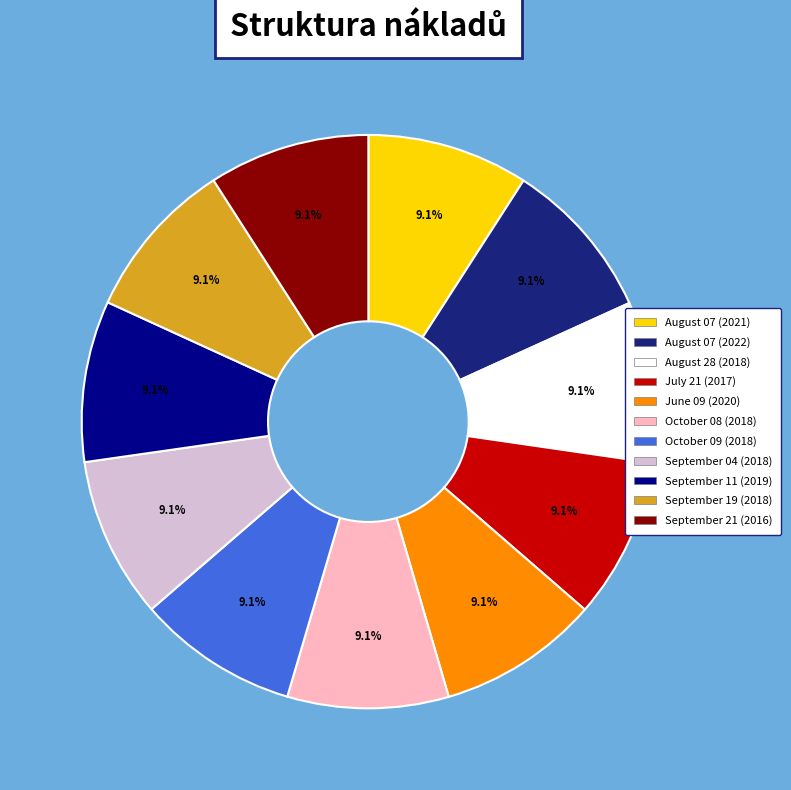

What percentage is NOT represented by July 21 (2017)?

90.9%